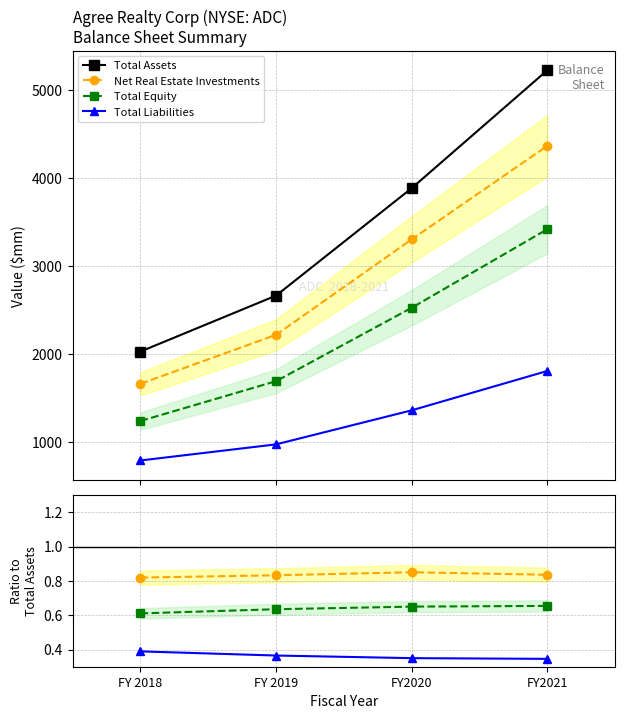

Which series changed the most between FY 2018 and FY 2019?

Total Assets